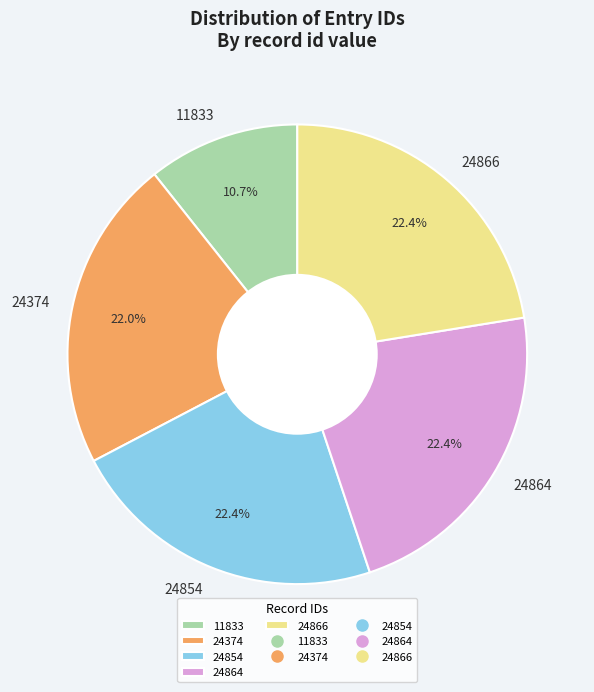

To the nearest percent, what portion does 24864 represent?

22%